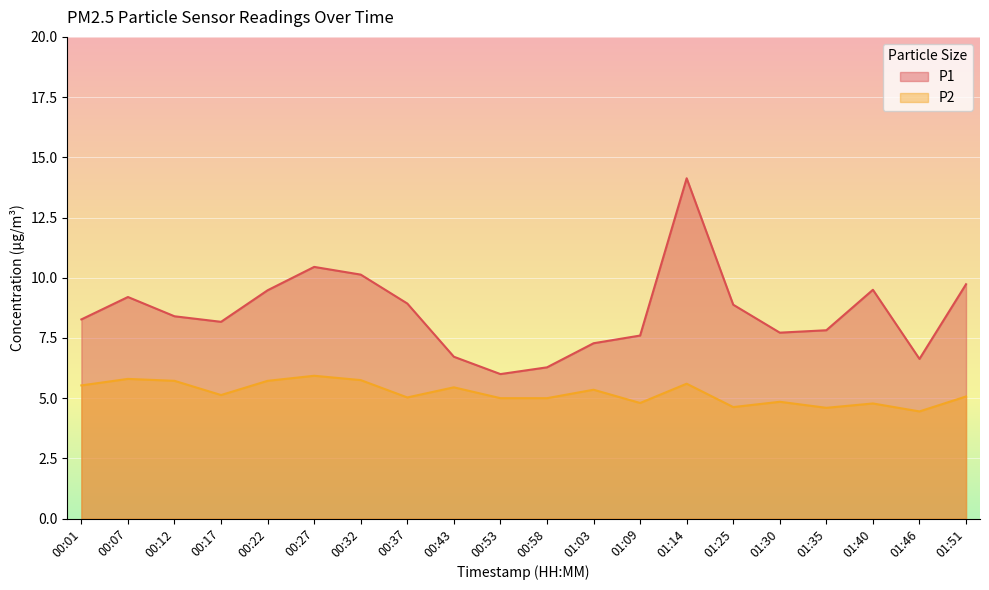

How many lines are shown in the chart?

2